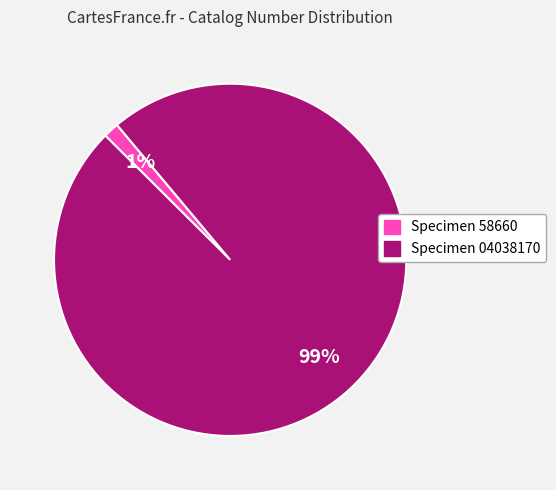

Which category accounts for the majority?

Specimen 04038170